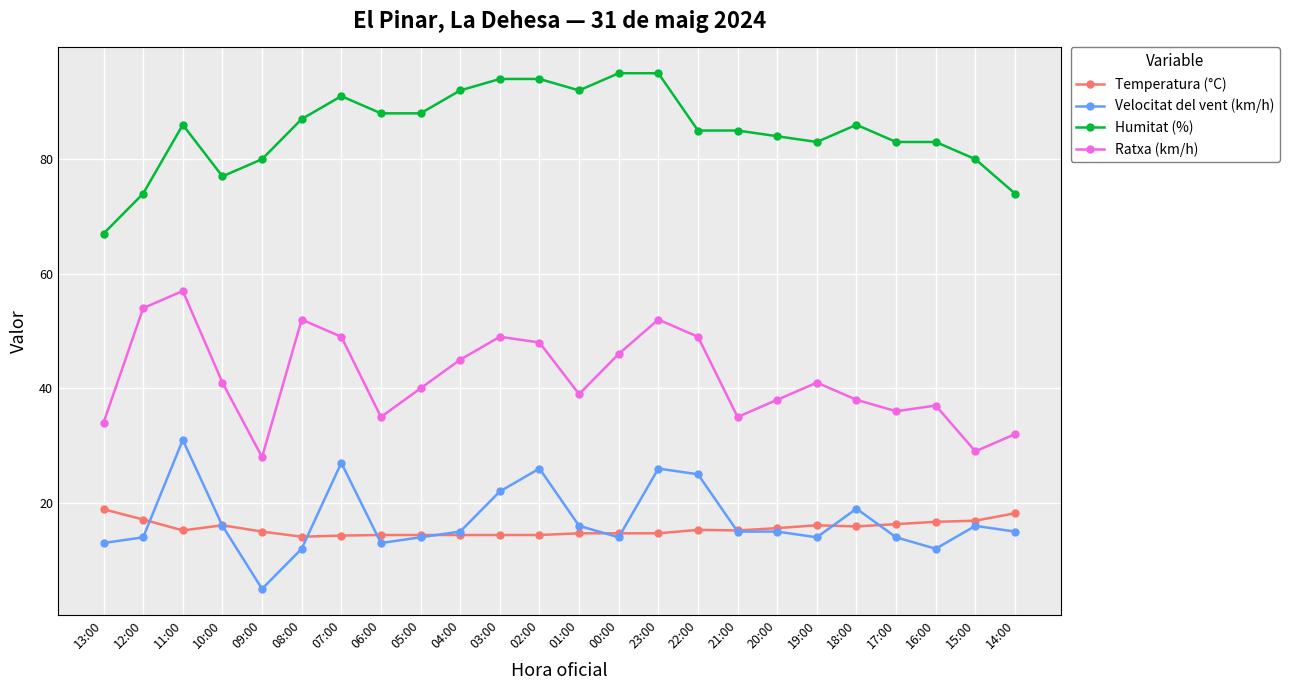

Rank the series by their maximum value, from highest to lowest.

Humitat (%), Ratxa (km/h), Velocitat del vent (km/h), Temperatura (°C)